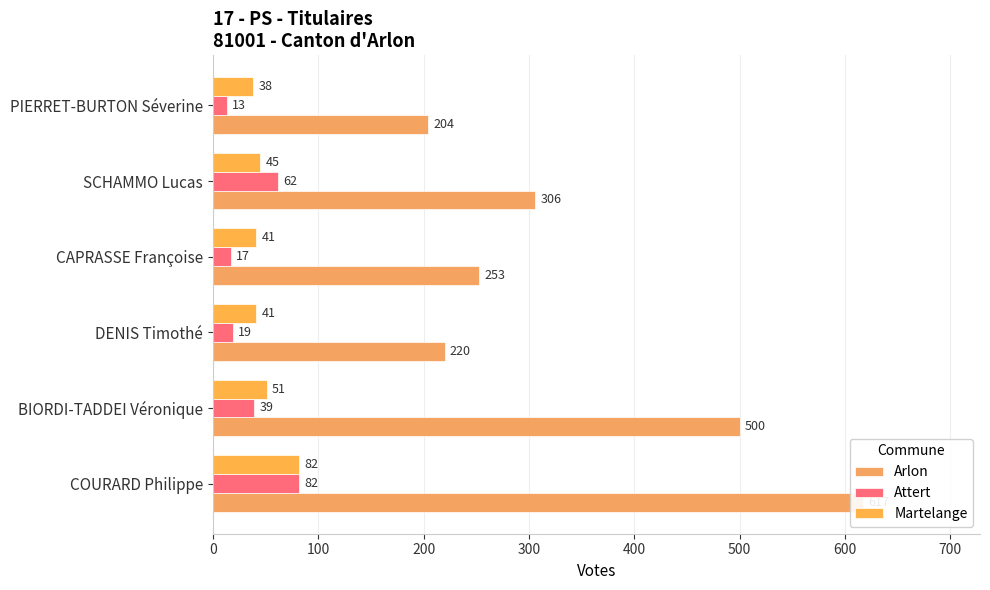

Reading right to left, what are all the values shown in this chart?

Arlon: 204	306	253	220	500	617
Attert: 13	62	17	19	39	82
Martelange: 38	45	41	41	51	82